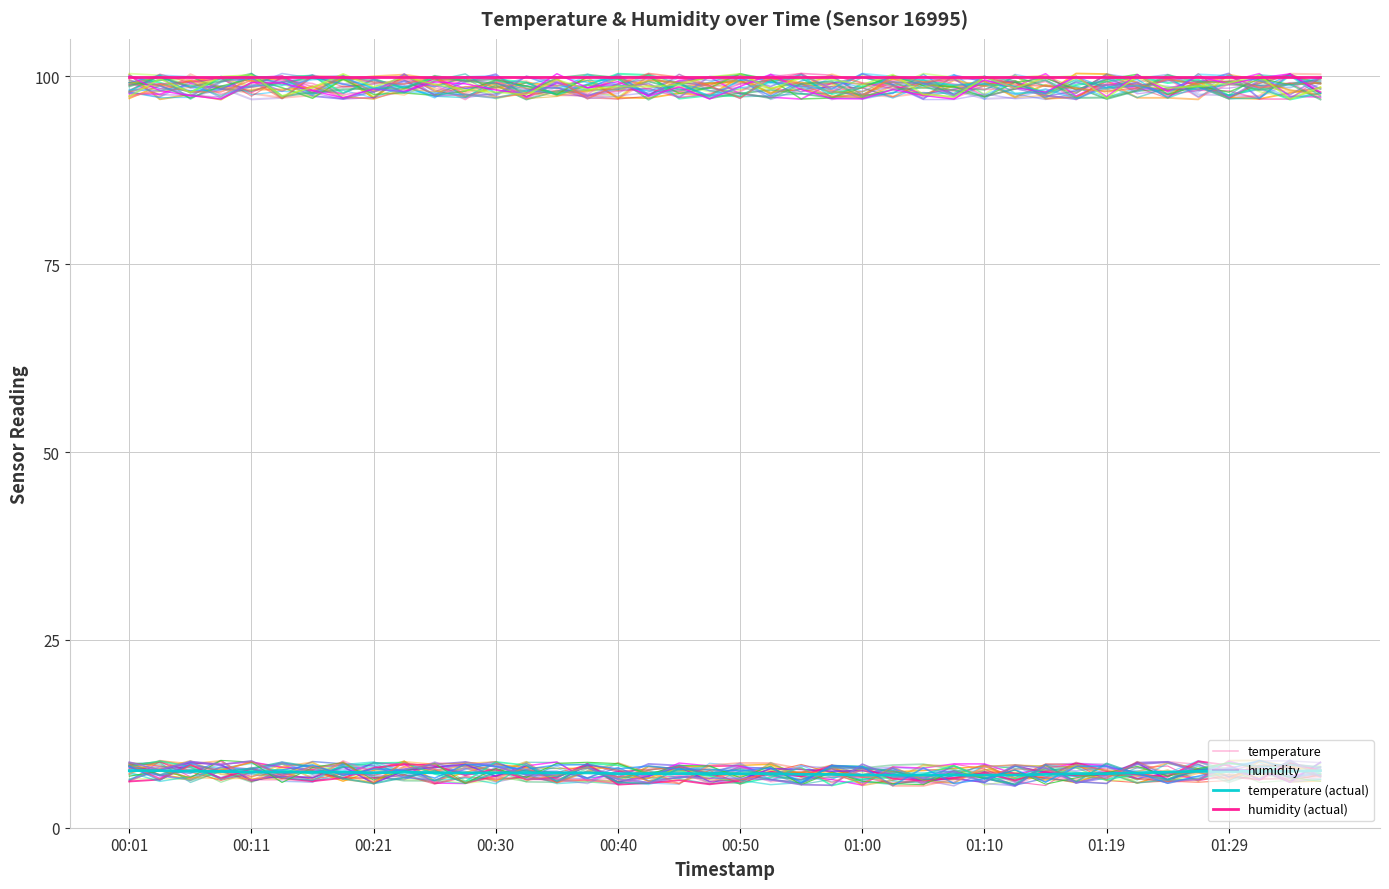

True or false: temperature and humidity (actual) intersect in this chart.

False